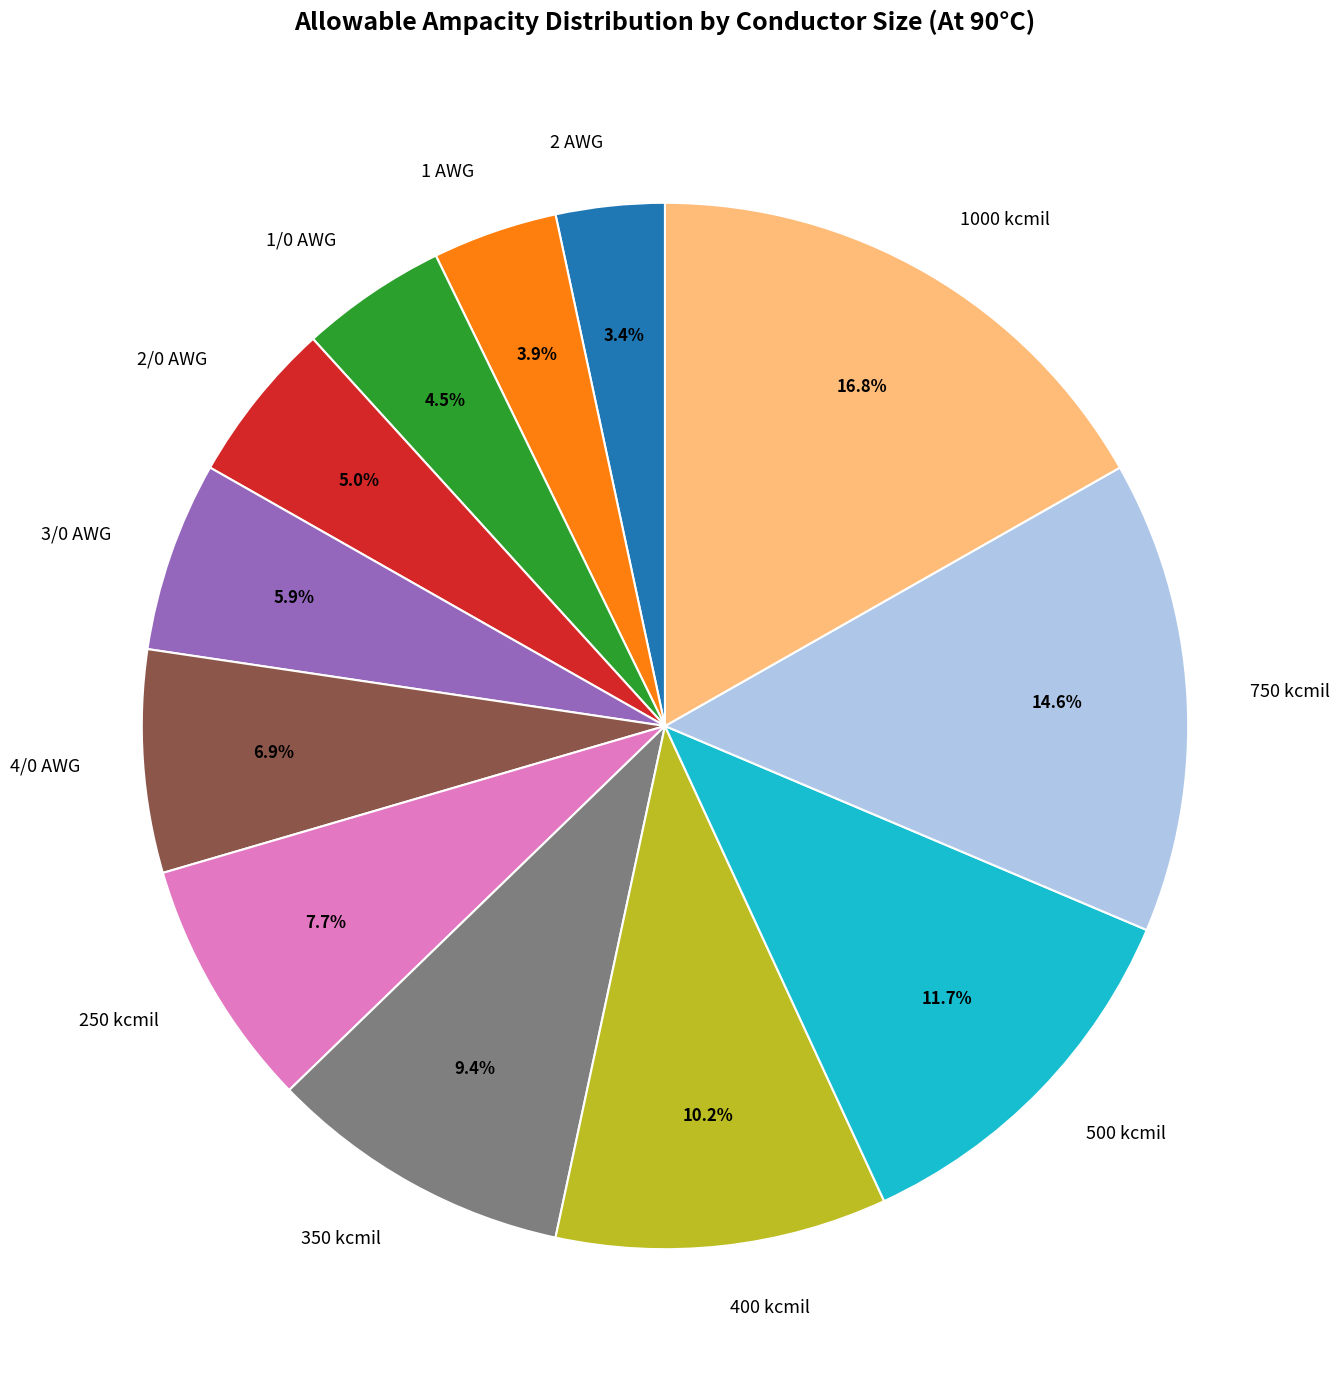

What is the ratio of the value at 1/0 AWG to the value at 350 kcmil?

0.5